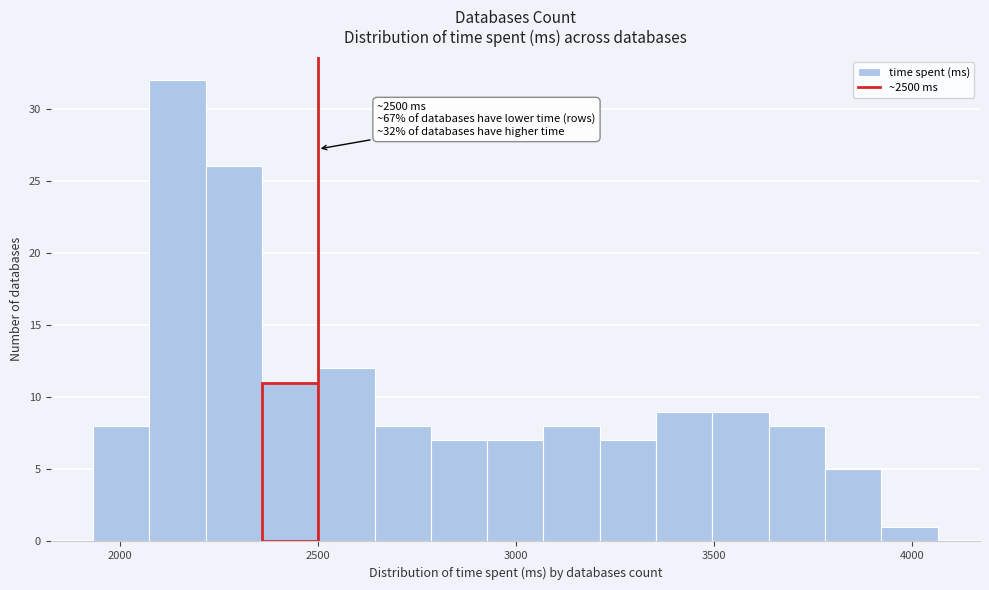

Around what value on the x-axis is the tallest bar? Give the approximate position of its centre, as read against the axis.

2150